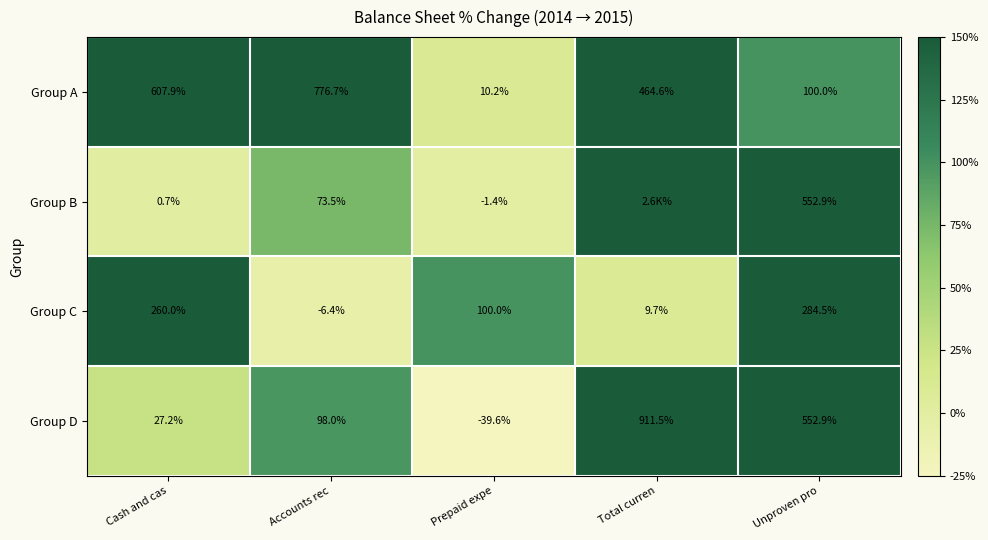

Which series changed the most between Cash and cas and Accounts rec?

Group C